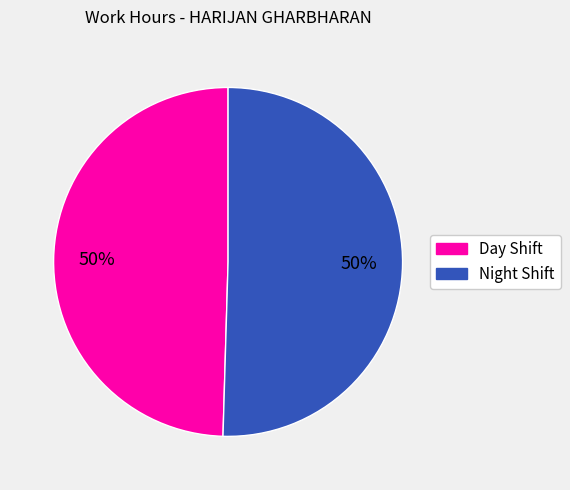

To the nearest percent, what is the average slice percentage?

50%